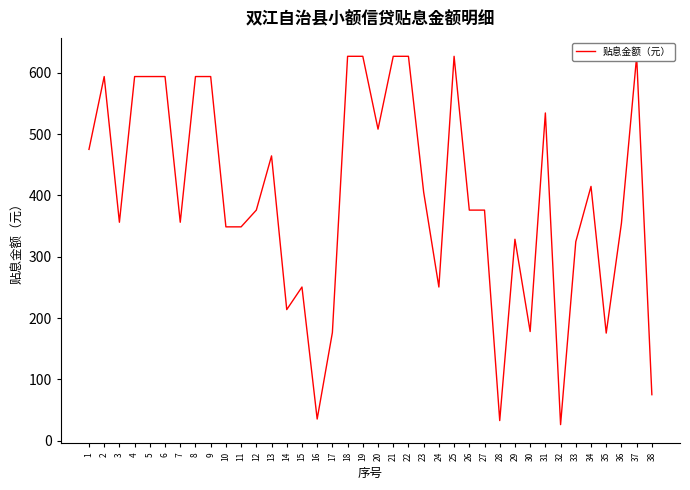

What is the value of the 35th point from the left?

175.6